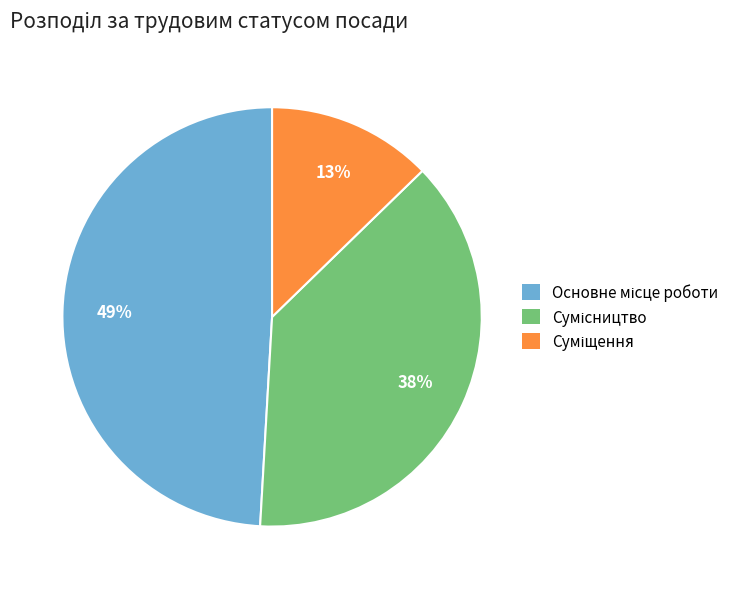

To the nearest percent, what is the average slice percentage?

33%